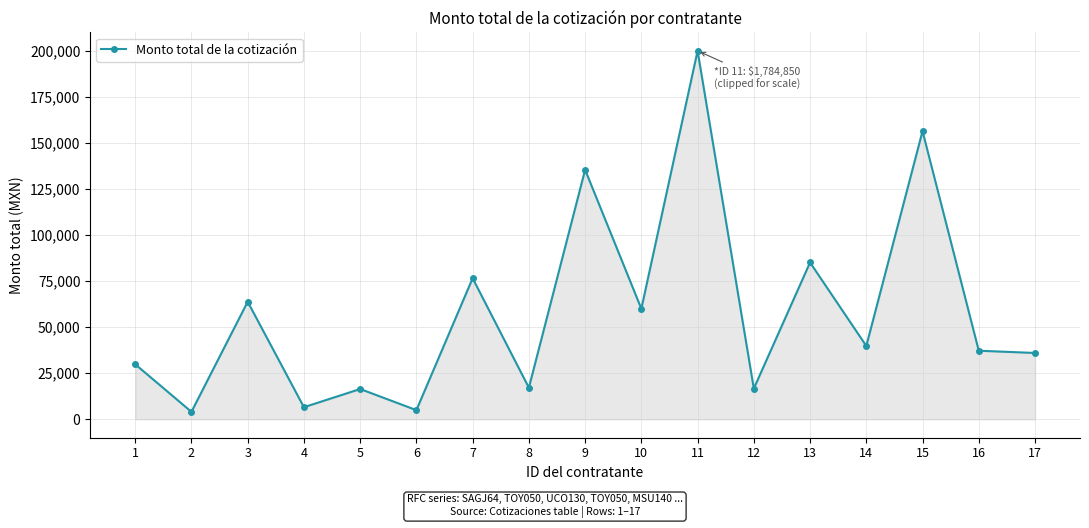

At which label does the data first exceed 37229?

3